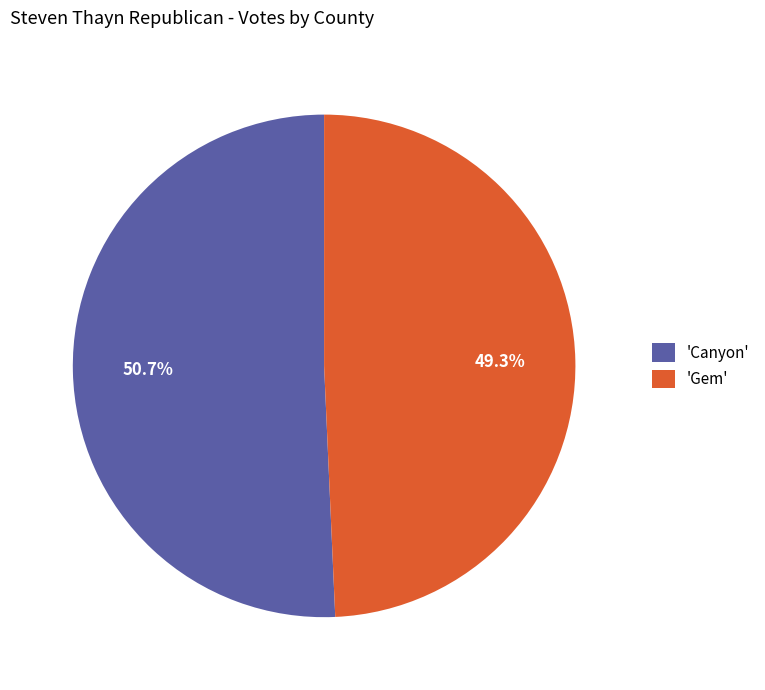

What portion of the pie excludes 'Canyon'?

49.3%